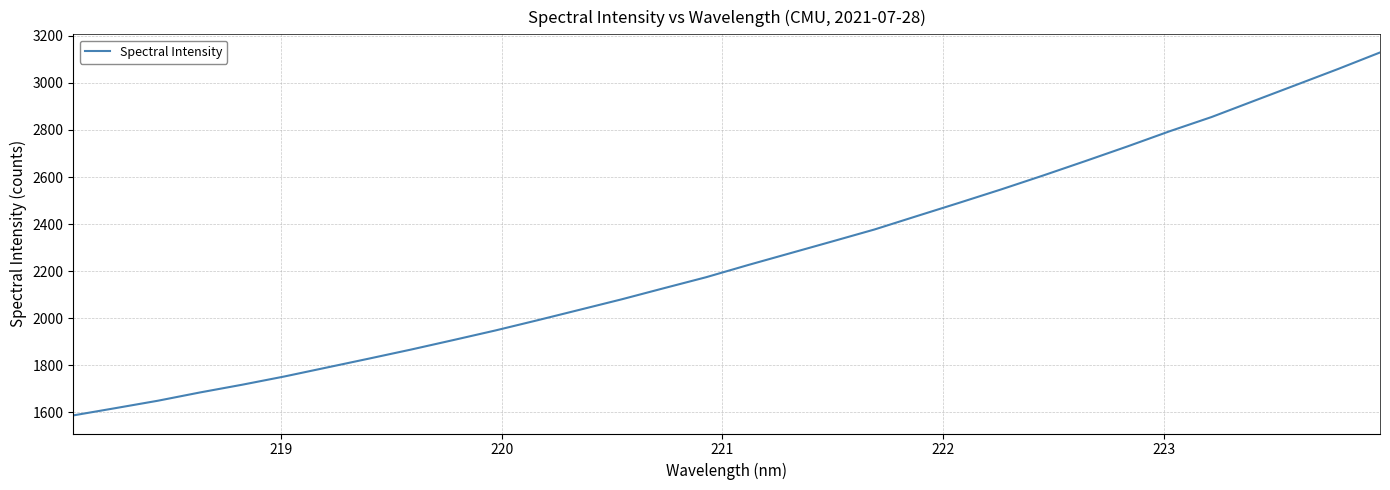

What is the maximum value shown in the chart?

3129.4